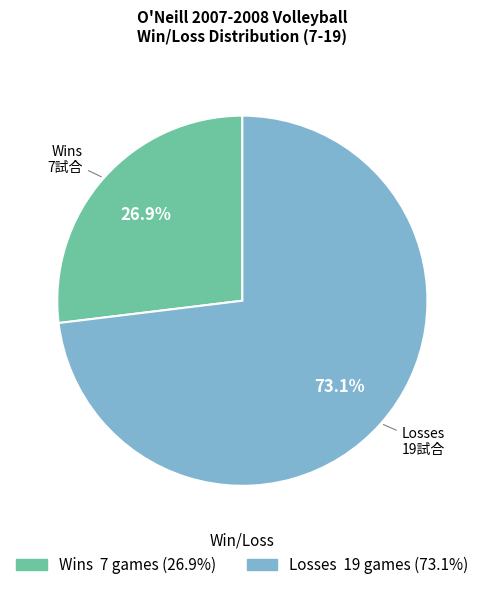

What percentage is NOT represented by Losses?

26.9%